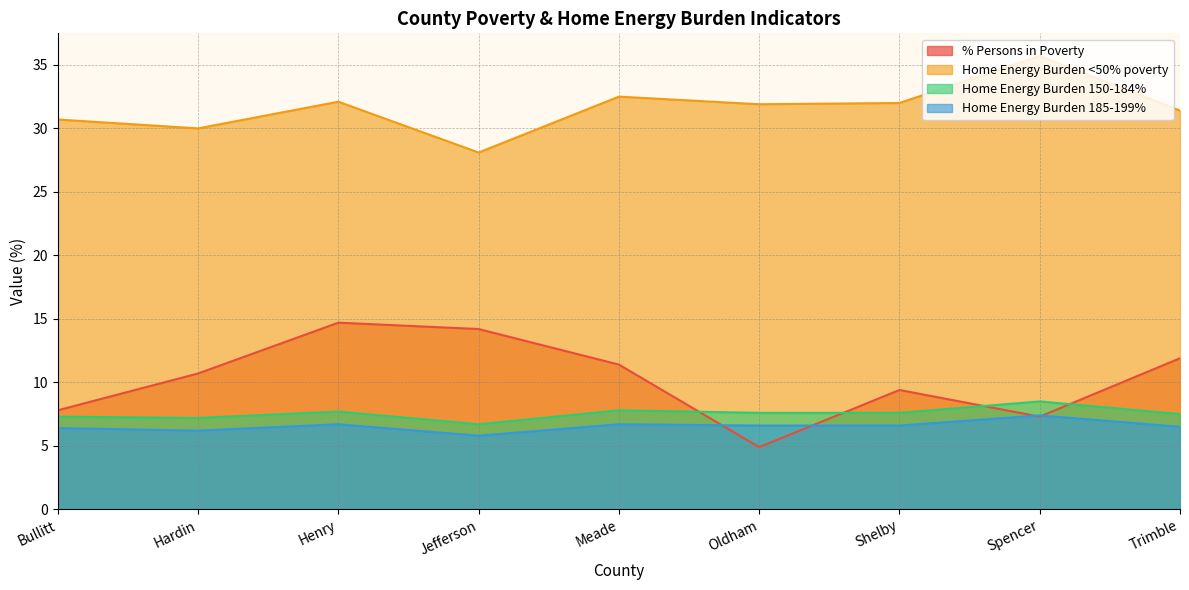

What is the approximate value of % Persons in Poverty at Spencer?

7.3